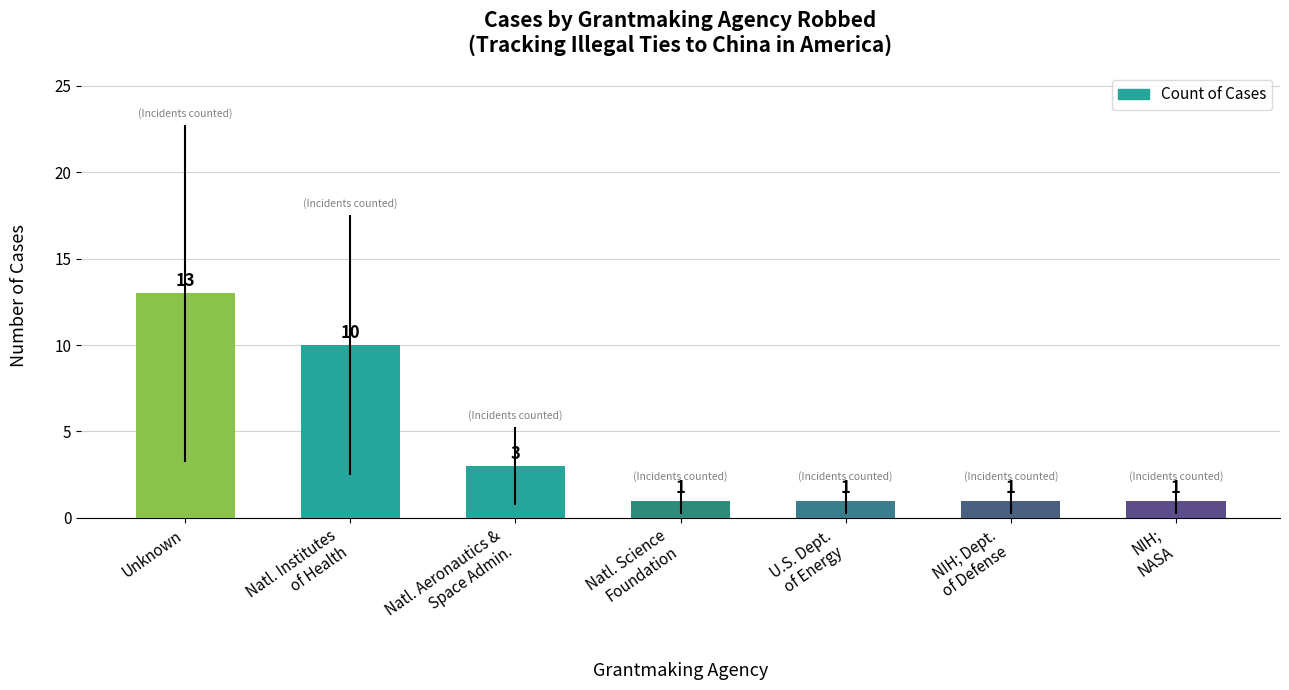

Reading left to right, transcribe all the data shown in this chart.

Unknown=13	Natl. Institutes
of Health=10	Natl. Aeronautics &
Space Admin.=3	Natl. Science
Foundation=1	U.S. Dept.
of Energy=1	NIH; Dept.
of Defense=1	NIH;
NASA=1